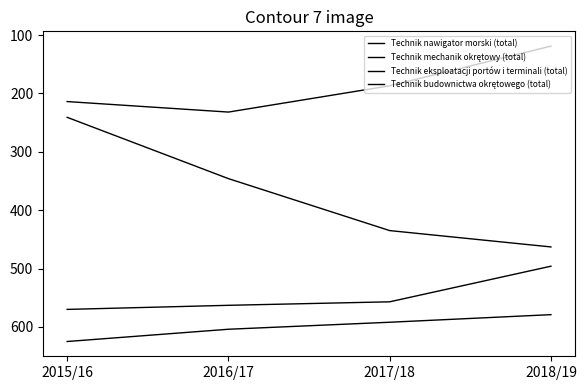

Reading left to right, extract all data points from this chart.

Technik nawigator morski (total): 625	604	592	579
Technik mechanik okrętowy (total): 570	563	557	496
Technik eksploatacji portów i terminali (total): 241	346	435	463
Technik budownictwa okrętowego (total): 214	232	187	119